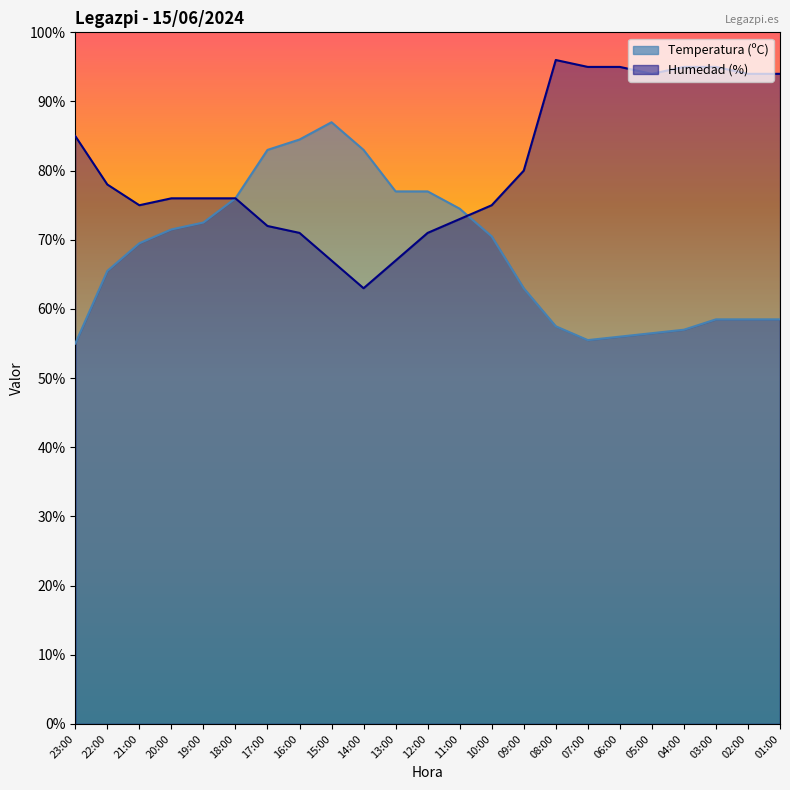

At which label does Temperatura (ºC) reach its minimum?

23:00